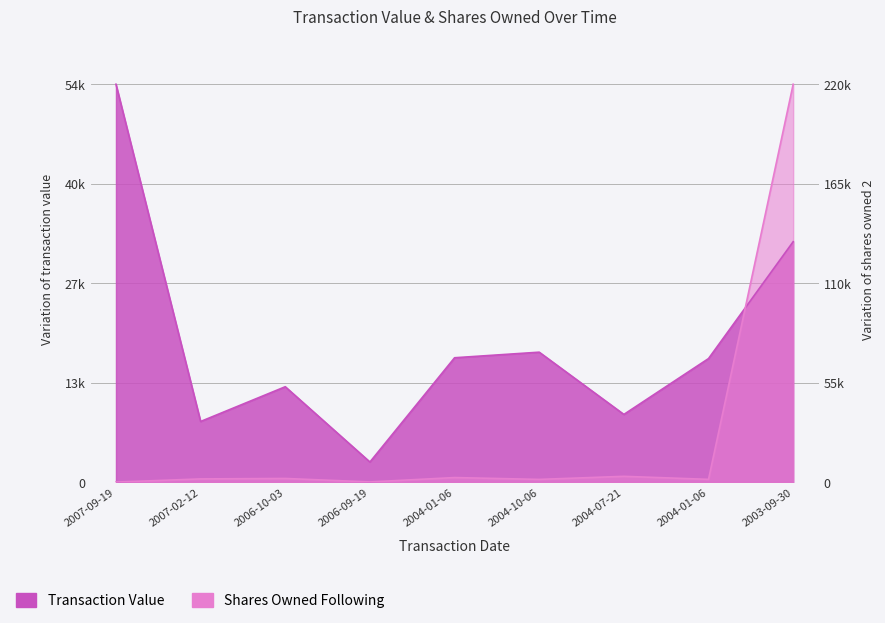

Where does the Transaction Value series first go above 16840?

2007-09-19